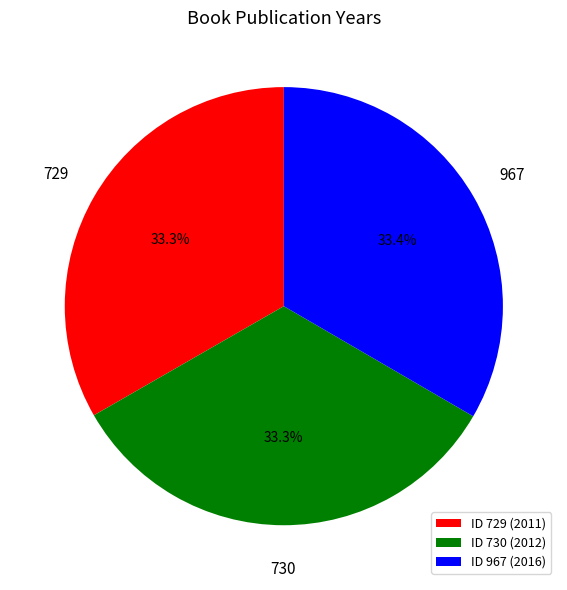

Does any single category account for the majority?

No